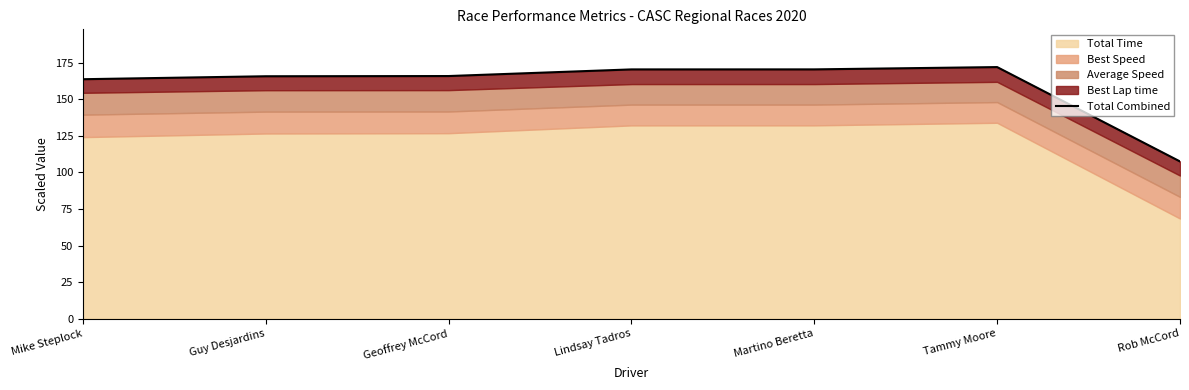

How many data points are above 165?

5